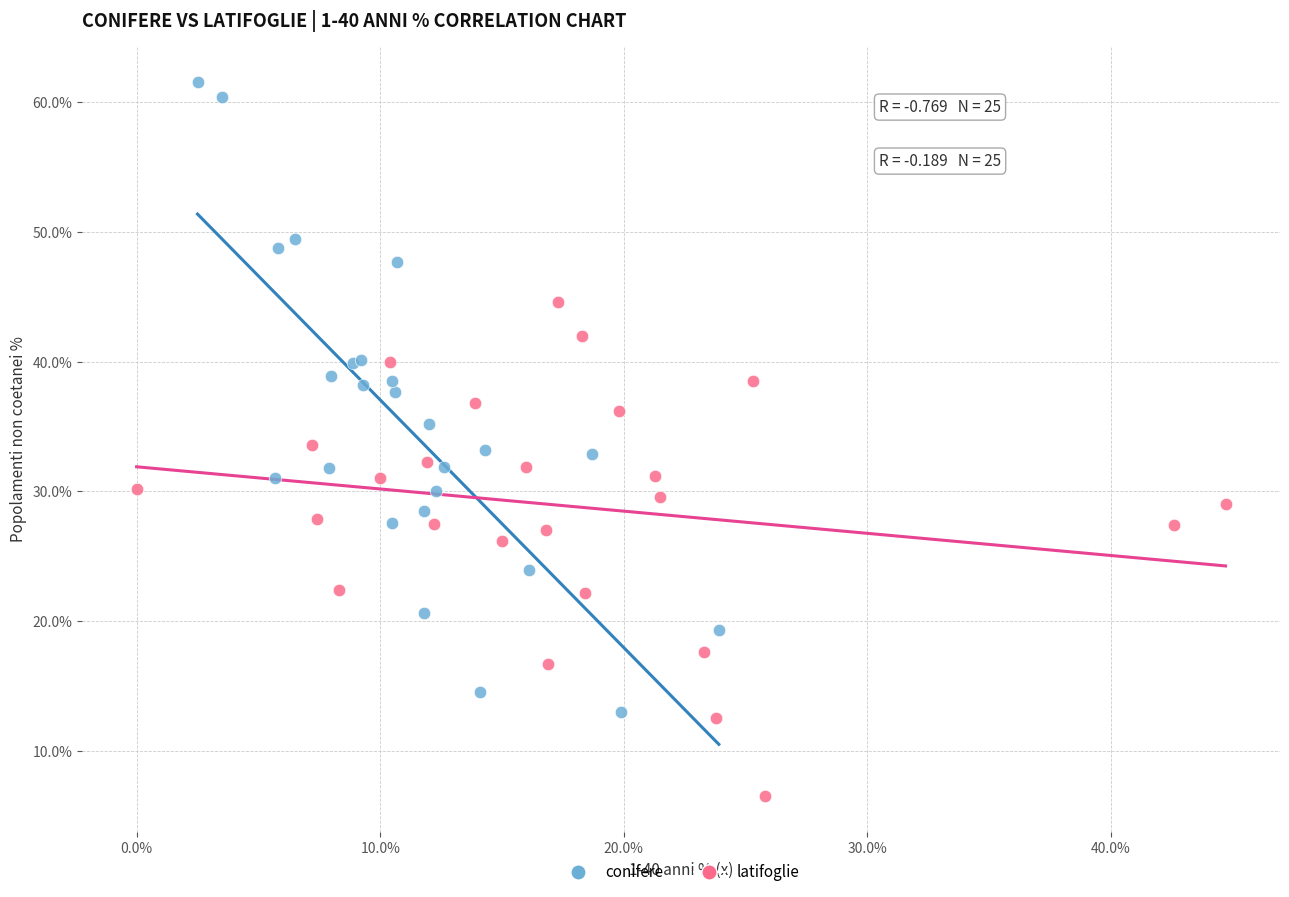

What are all the series names shown in the legend?

conifere, latifoglie